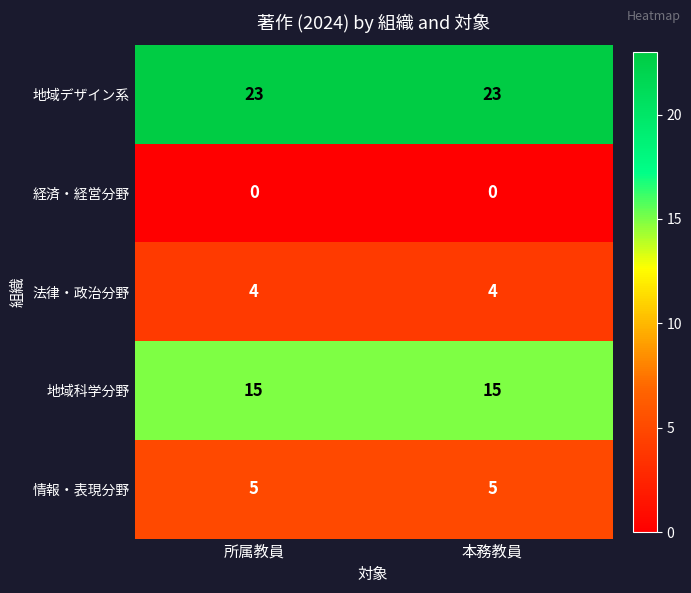

Is it true that 地域デザイン系 equals 23 at 所属教員?

True